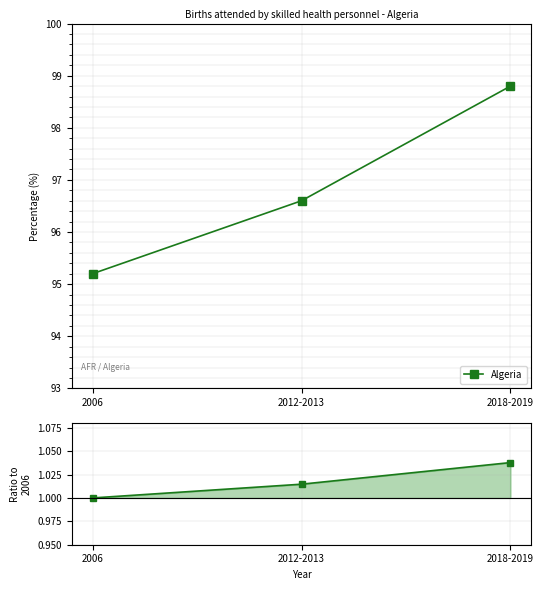

What is the sum of all values?

3.1